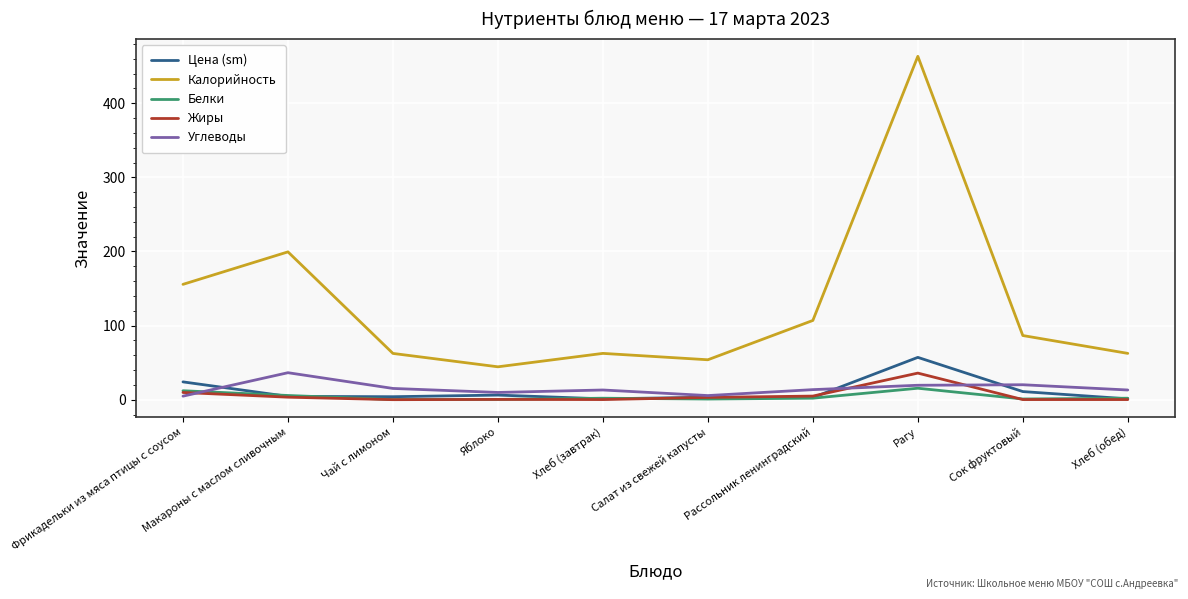

What value does the Калорийность series have at Чай с лимоном?

62.5